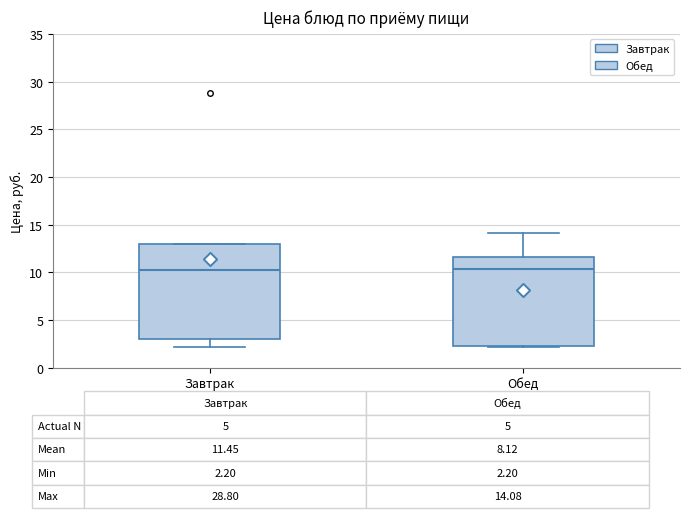

Which box is the tallest, from its lower edge to its upper edge?

Завтрак